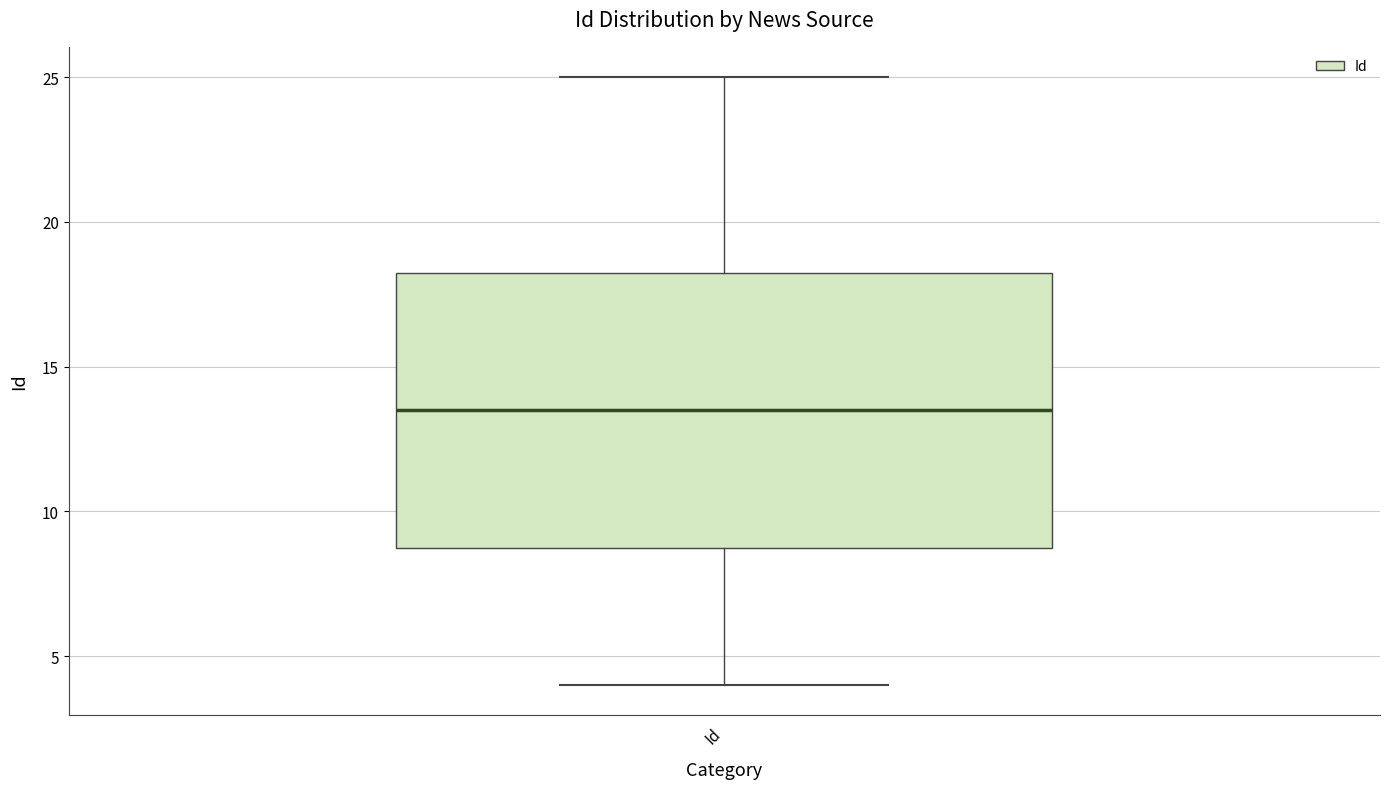

Read this box plot against the y-axis: the position of the median line, the range covered by the box, and the ends of both whiskers. The values are not printed on the chart, so give them approximately, as read against the axis.

median 13.5, box 9.0 to 18.5, whiskers 4.0 to 25.0